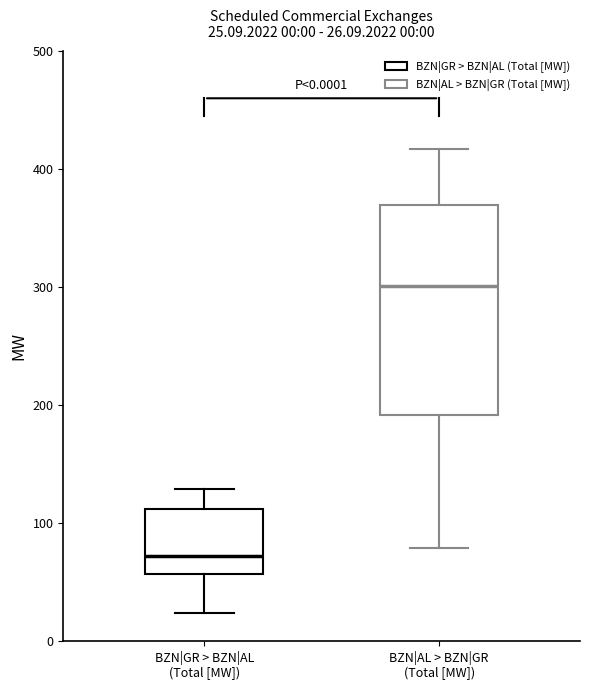

Which box has the highest median line?

BZN|AL > BZN|GR (Total [MW])